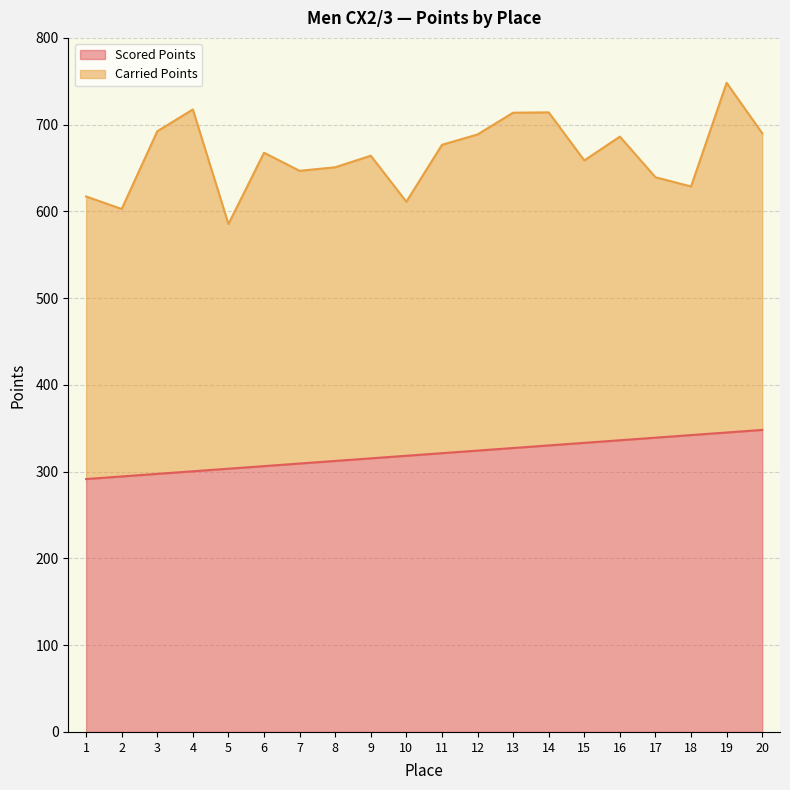

Is it true that the value at 19 is 95.4?

False